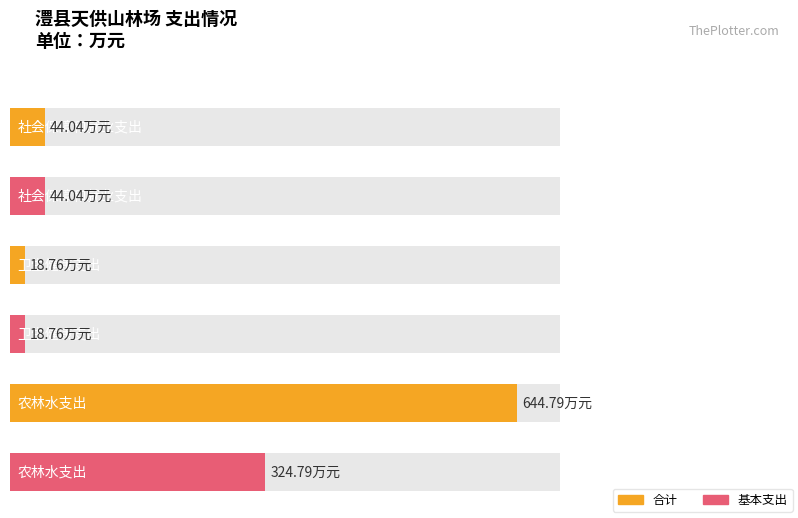

How many categories are shown in the chart?

3